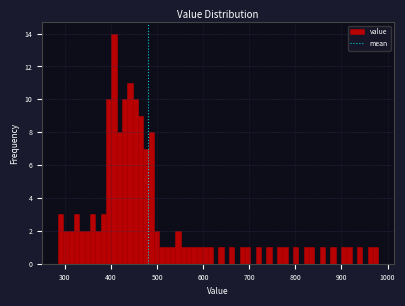

Around what value on the x-axis is the tallest bar? Give the approximate position of its centre, as read against the axis.

410